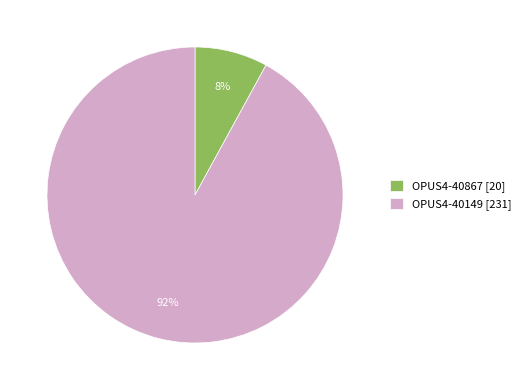

To the nearest percent, what is the difference between the largest and smallest slice percentages?

84%